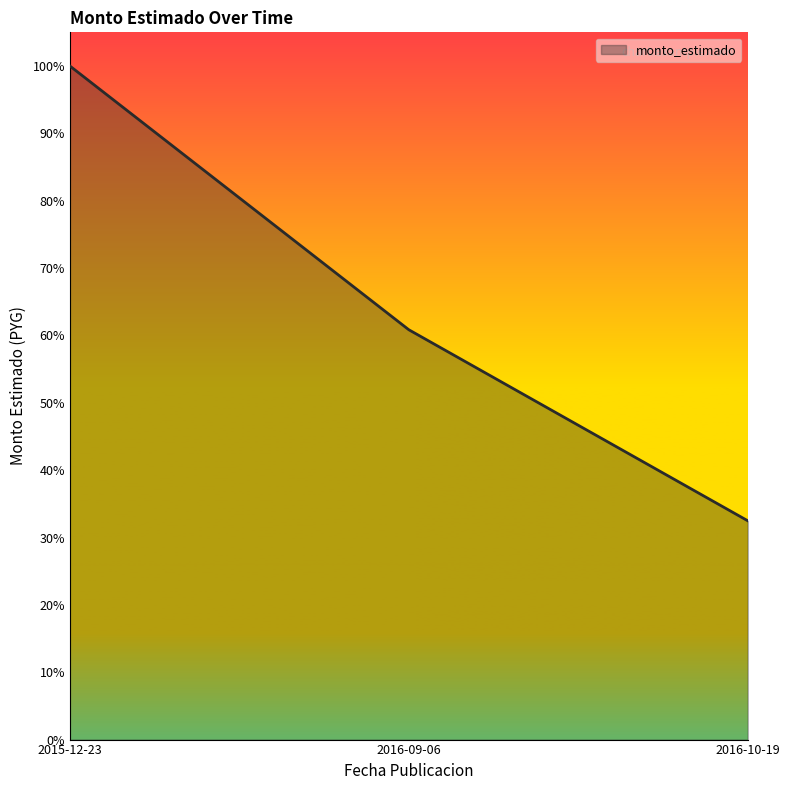

Which has a higher value, 2015-12-23 or 2016-09-06?

2015-12-23